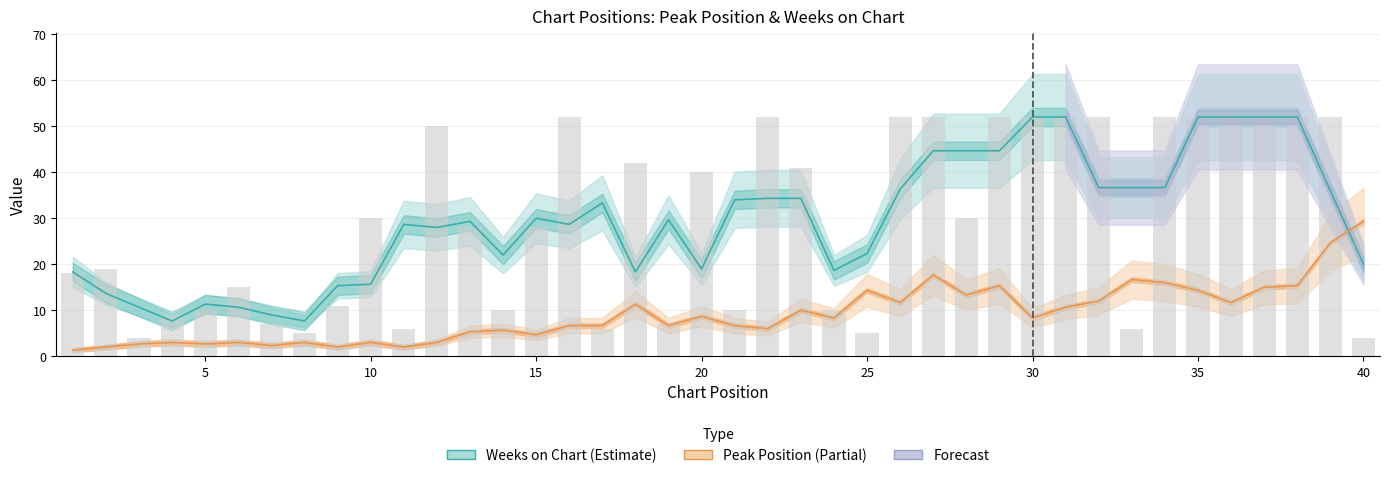

Which series has the widest spread of values?

Weeks on Chart